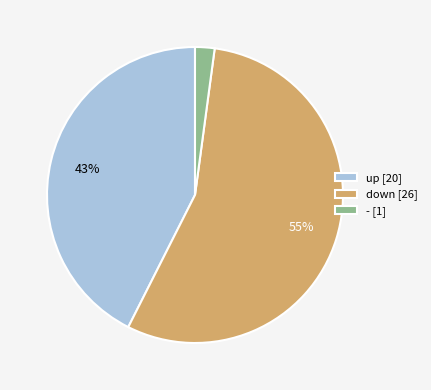

Is the sum of - and down greater than half?

Yes